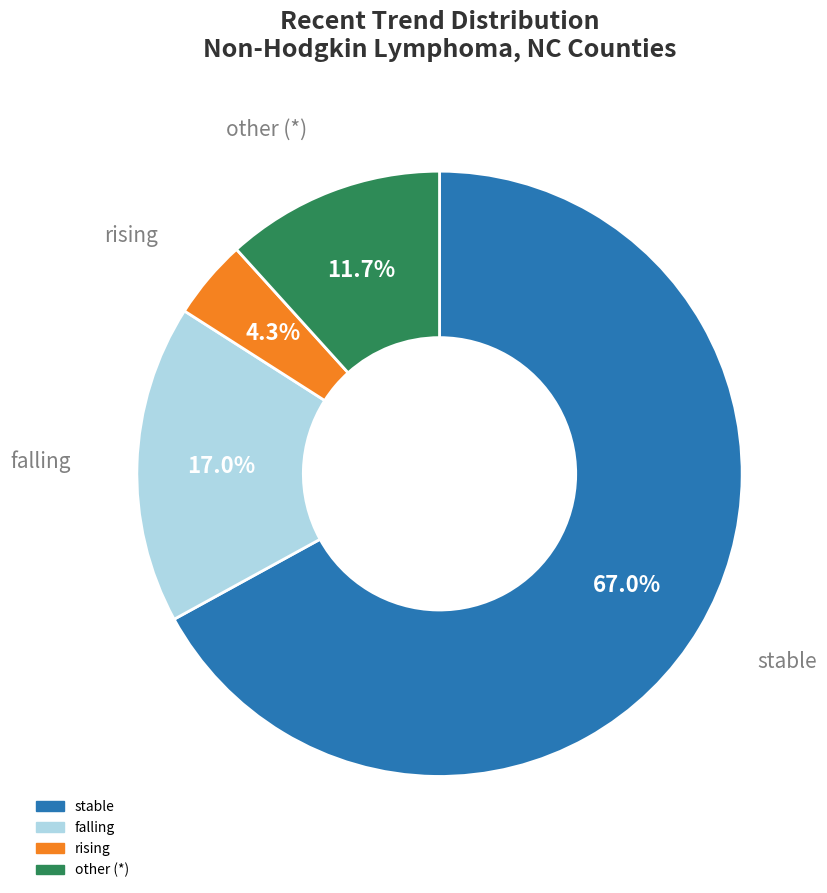

How many slices are in this pie chart?

4